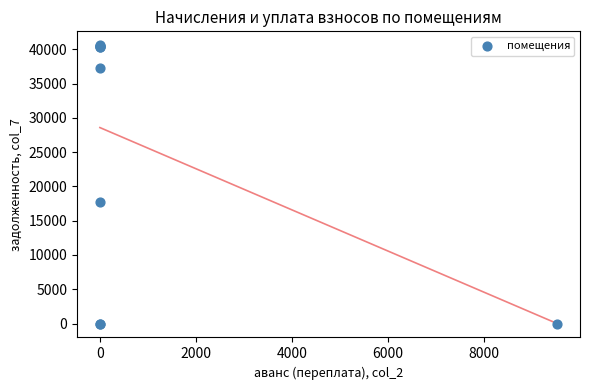

What Y value in the scatter plot is closest to 20299?

17749.9